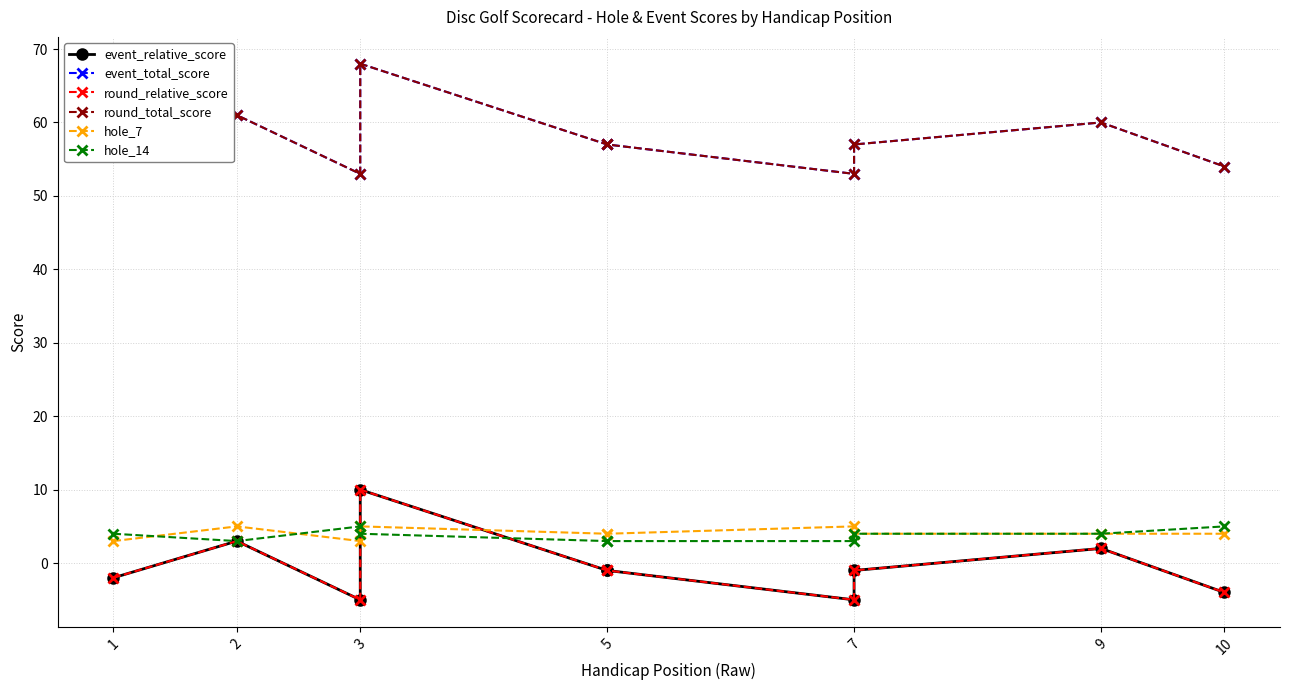

Where does the round_relative_score series first go above -1?

2